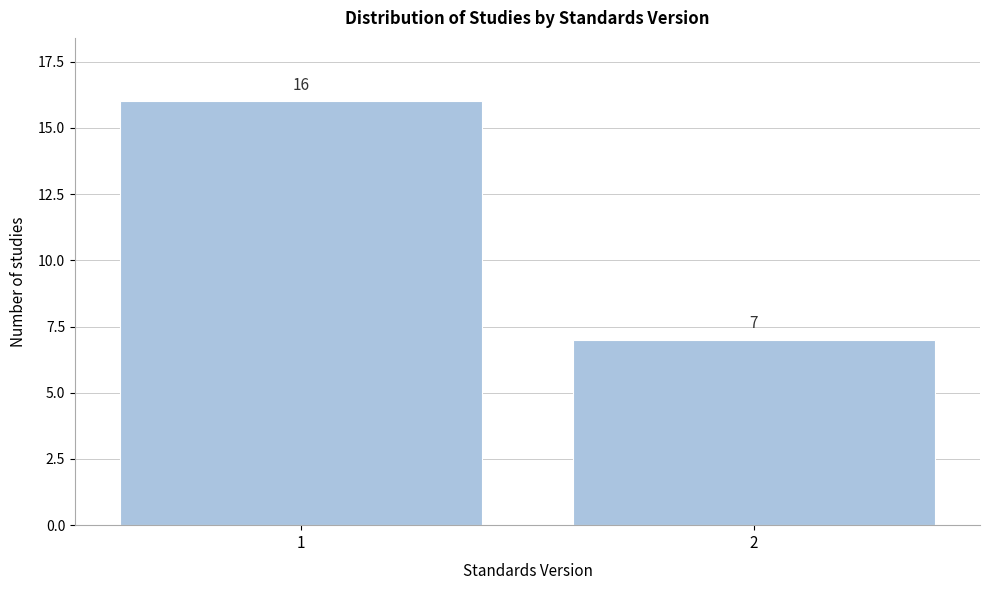

Reading left to right, list all the values displayed in this chart.

1=16	2=7